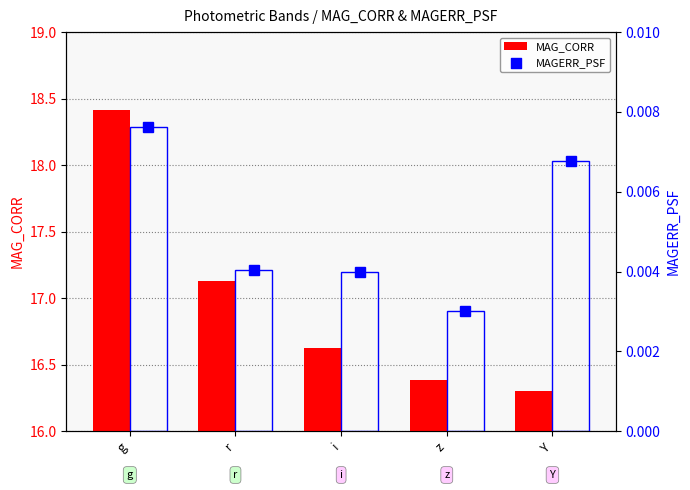

What is the total value across all series at z?

16.4